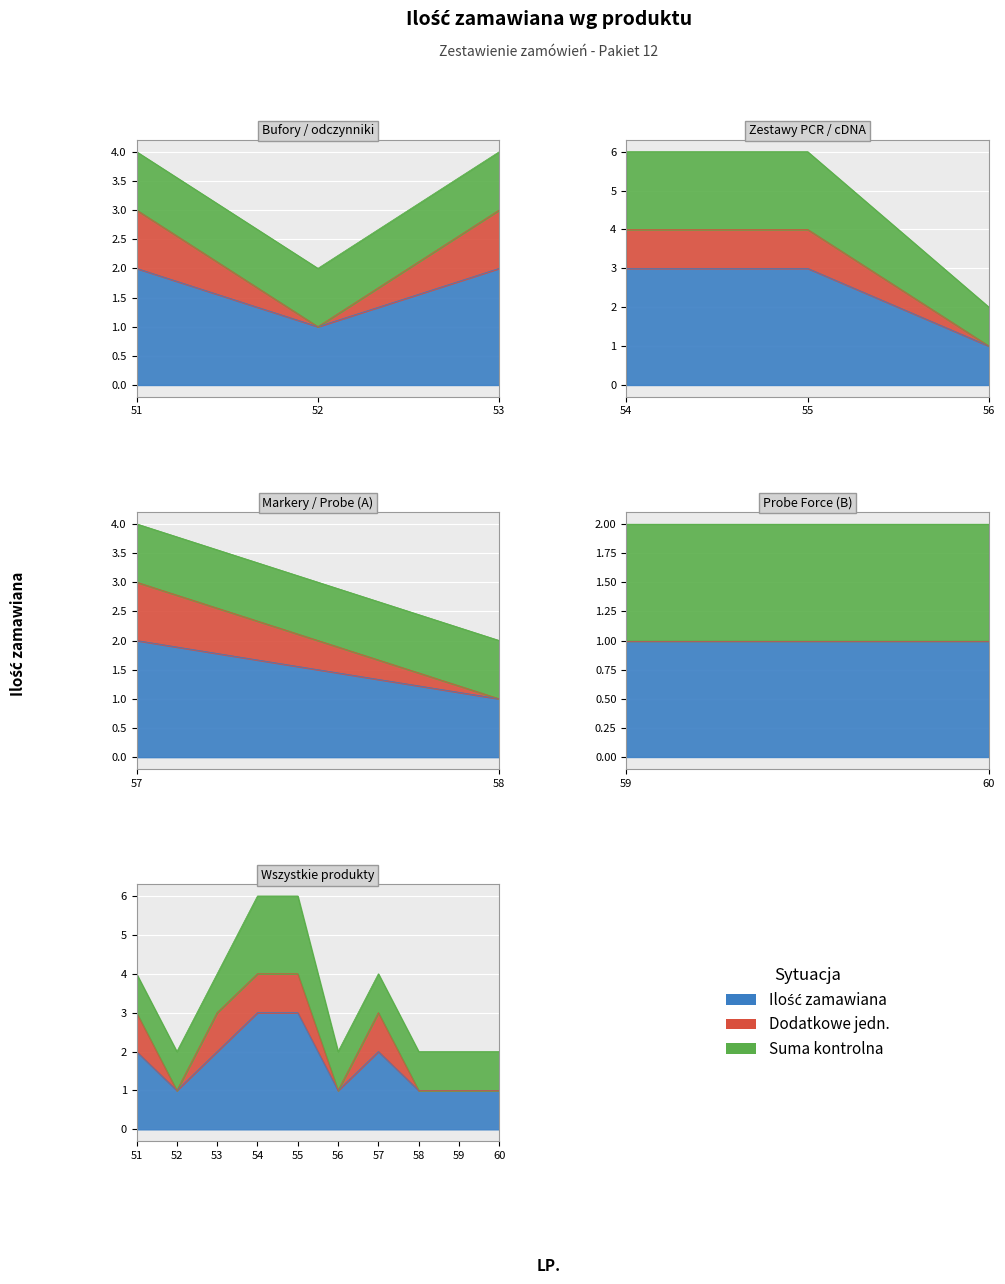

Read the Ilość zamawiana value at 52.

1